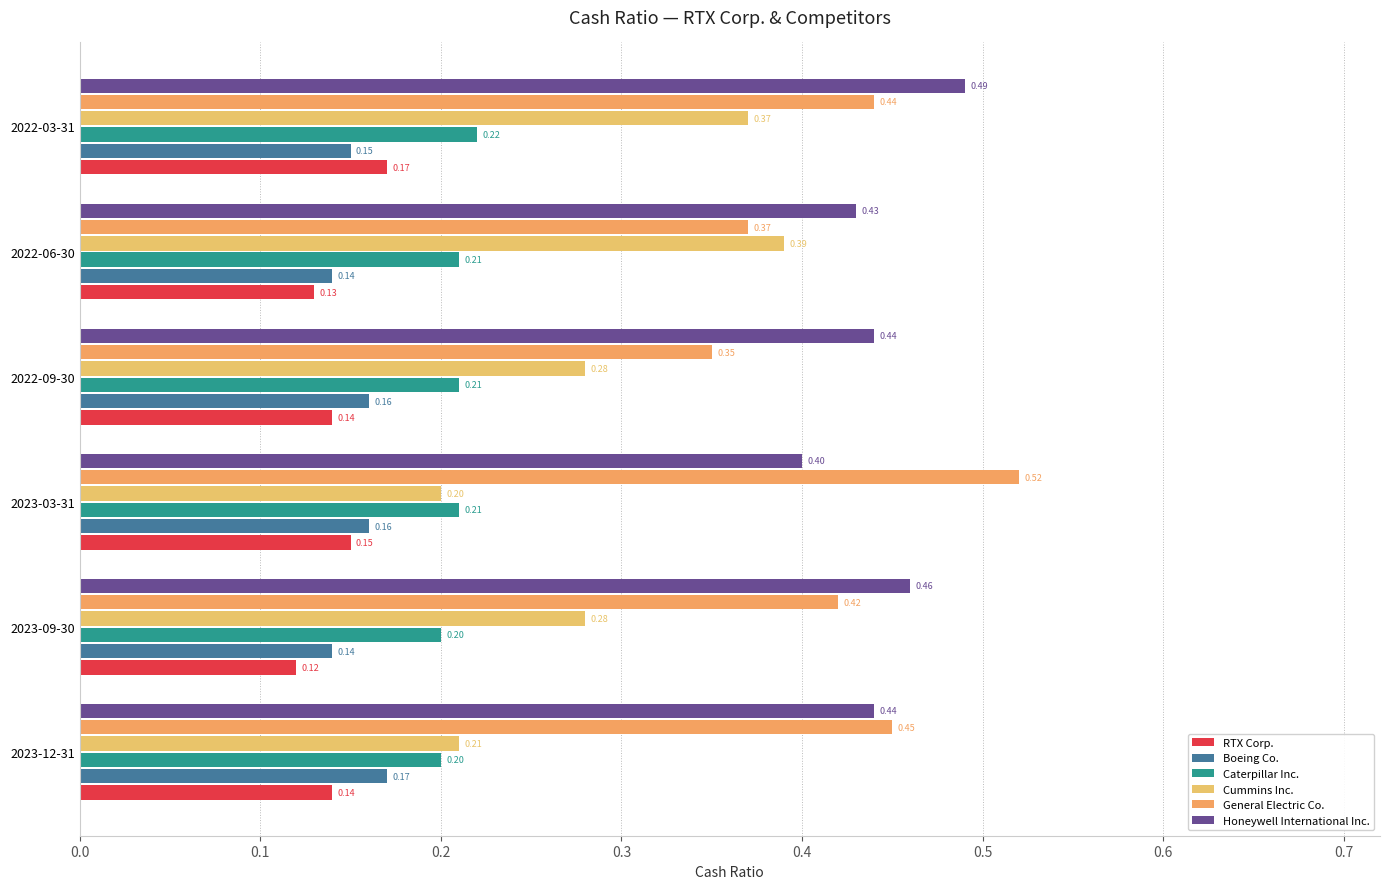

Which series has the largest range (max minus min)?

Cummins Inc.